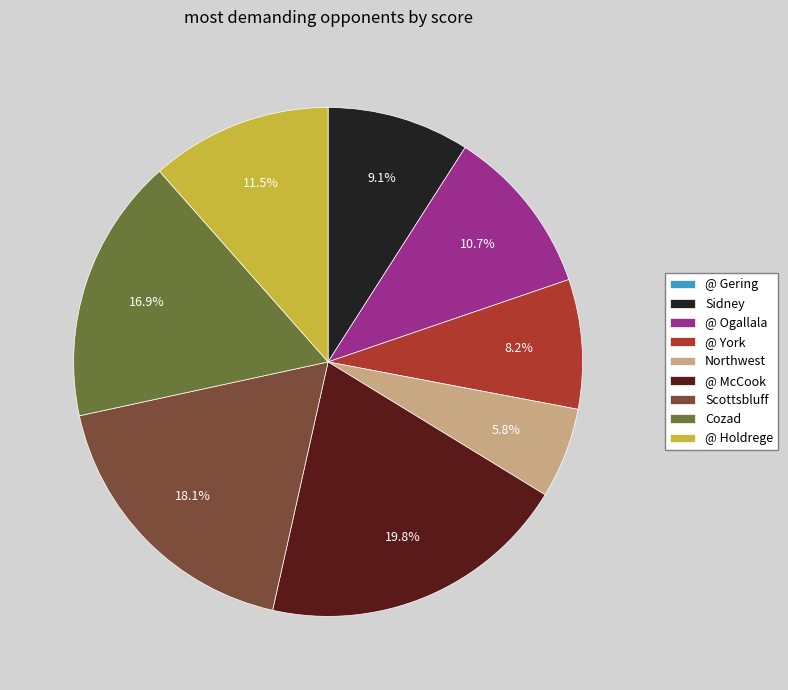

To the nearest percent, what is the average slice percentage?

11%